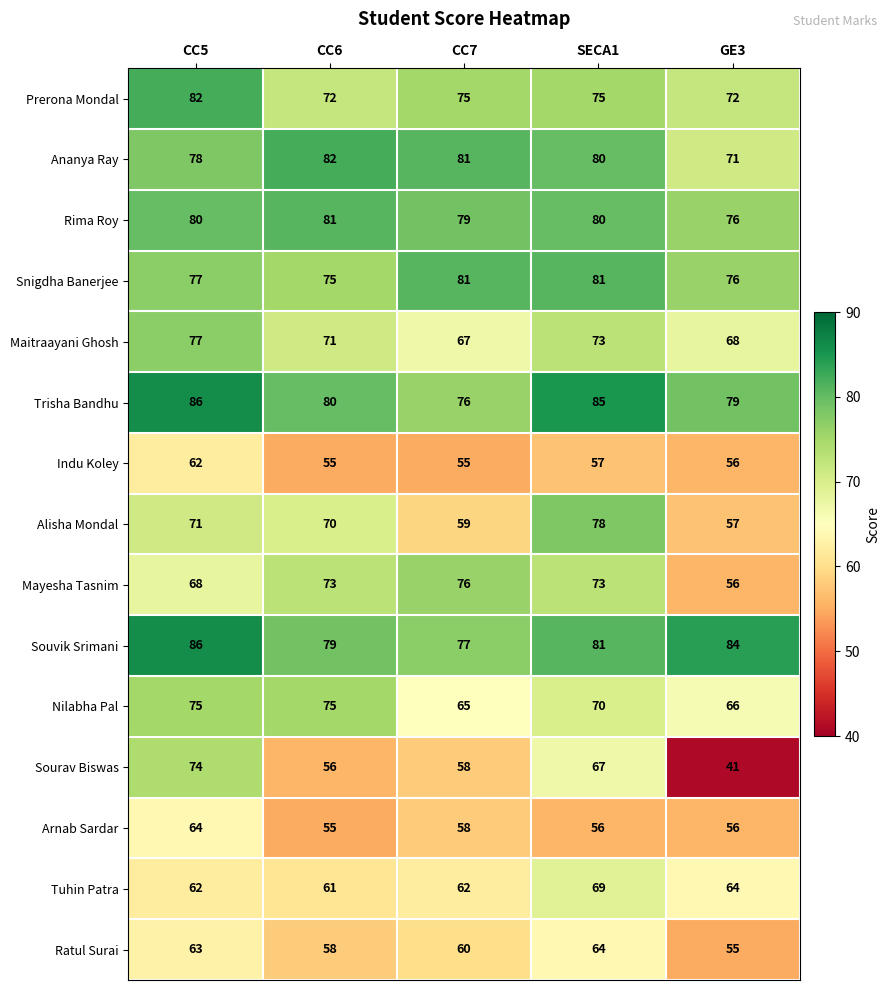

True or false: Souvik Srimani has a value of 84 at GE3.

True